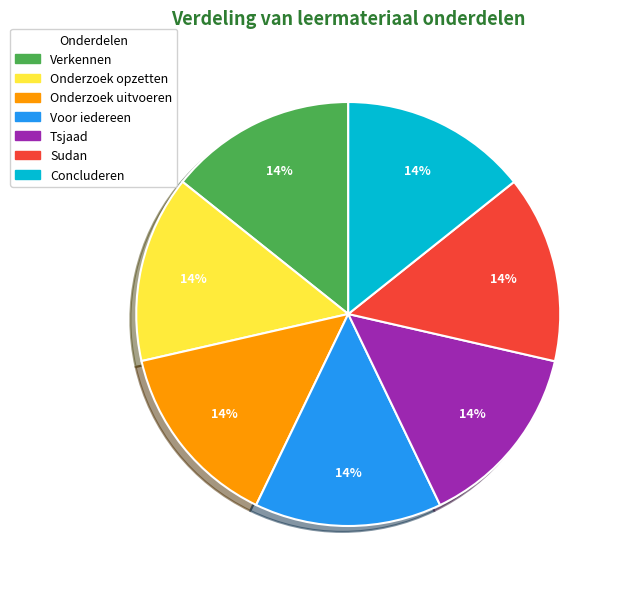

Does Sudan represent more than half of the total?

No